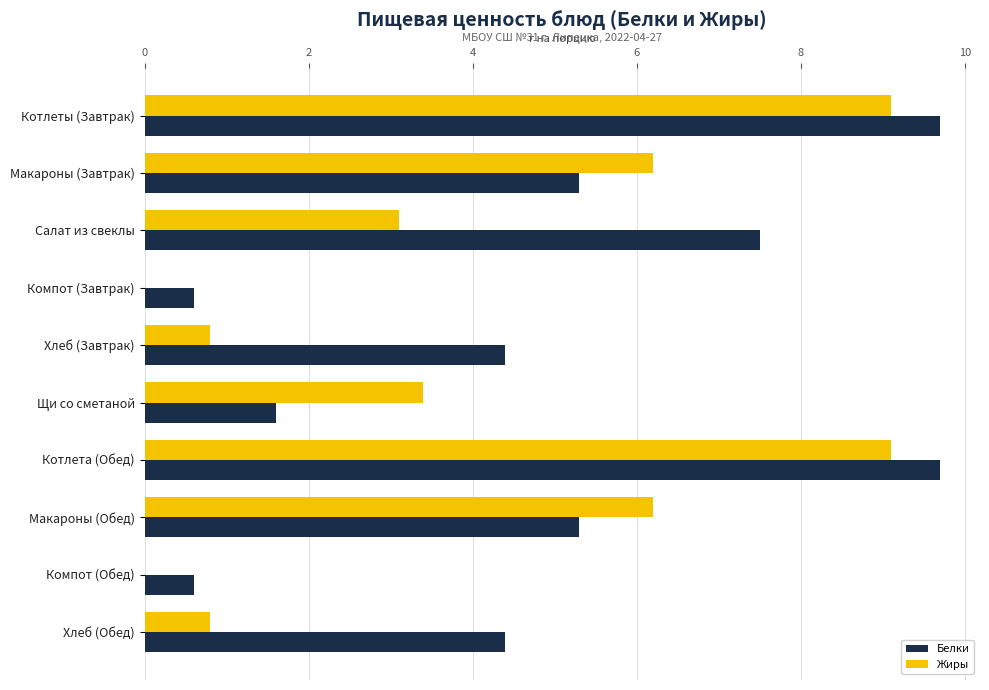

What value does the Белки series have at Компот (Завтрак)?

0.6